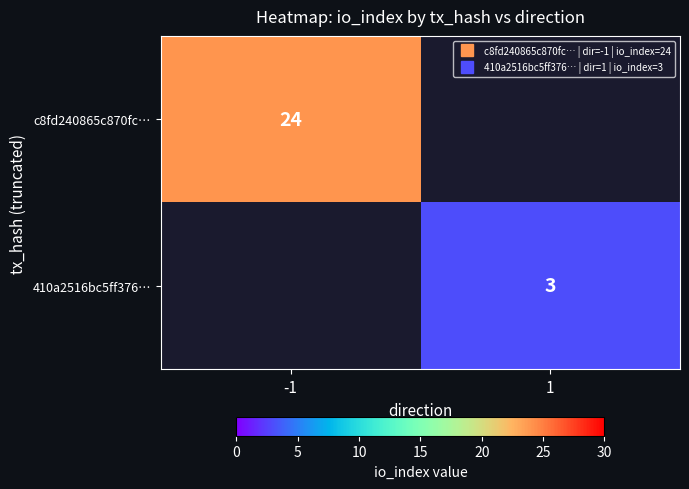

What is the minimum value shown in the chart?

3.0